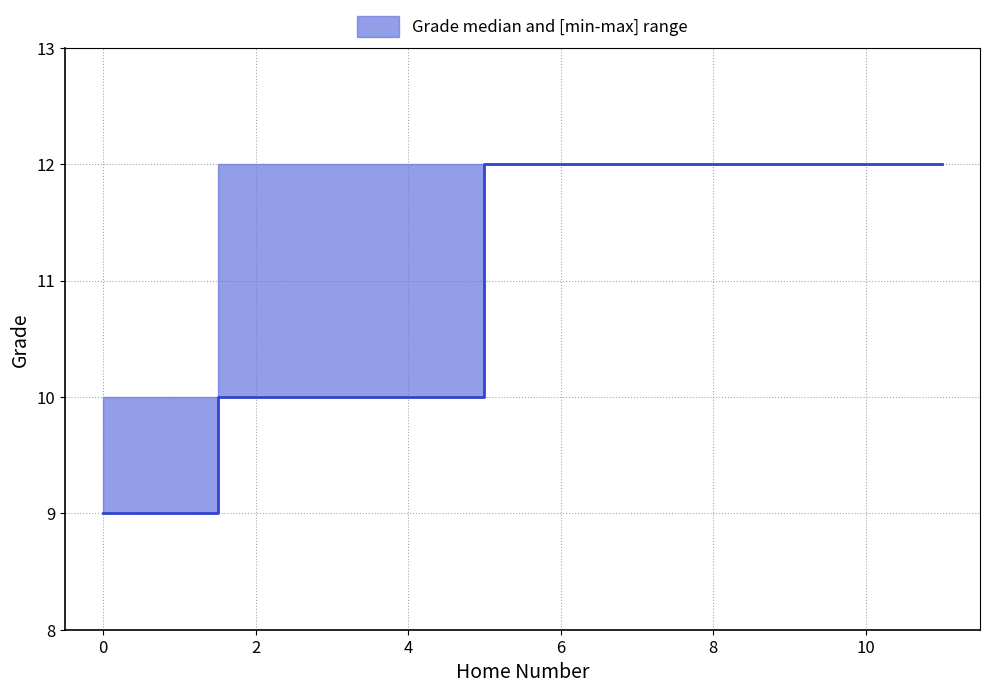

Between 4 and 2, which is larger?

4